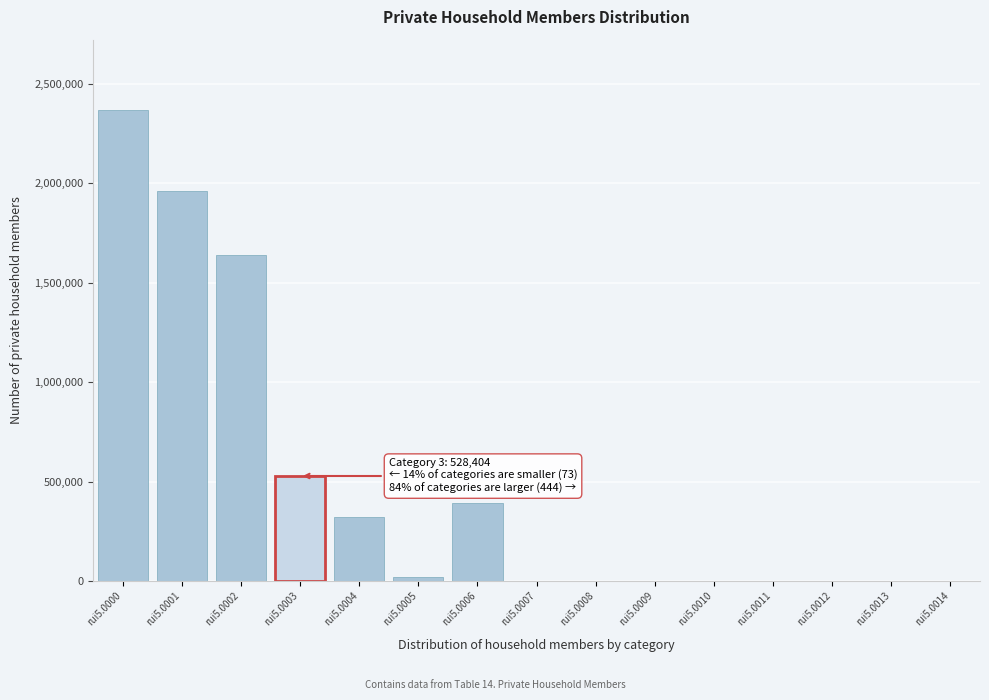

Reading right to left, list all the values displayed in this chart.

rui5.0014=0	rui5.0013=0	rui5.0012=0	rui5.0011=0	rui5.0010=0	rui5.0009=0	rui5.0008=0	rui5.0007=0	rui5.0006=390369	rui5.0005=18047	rui5.0004=321259	rui5.0003=528404	rui5.0002=1638081	rui5.0001=1959340	rui5.0000=2367756